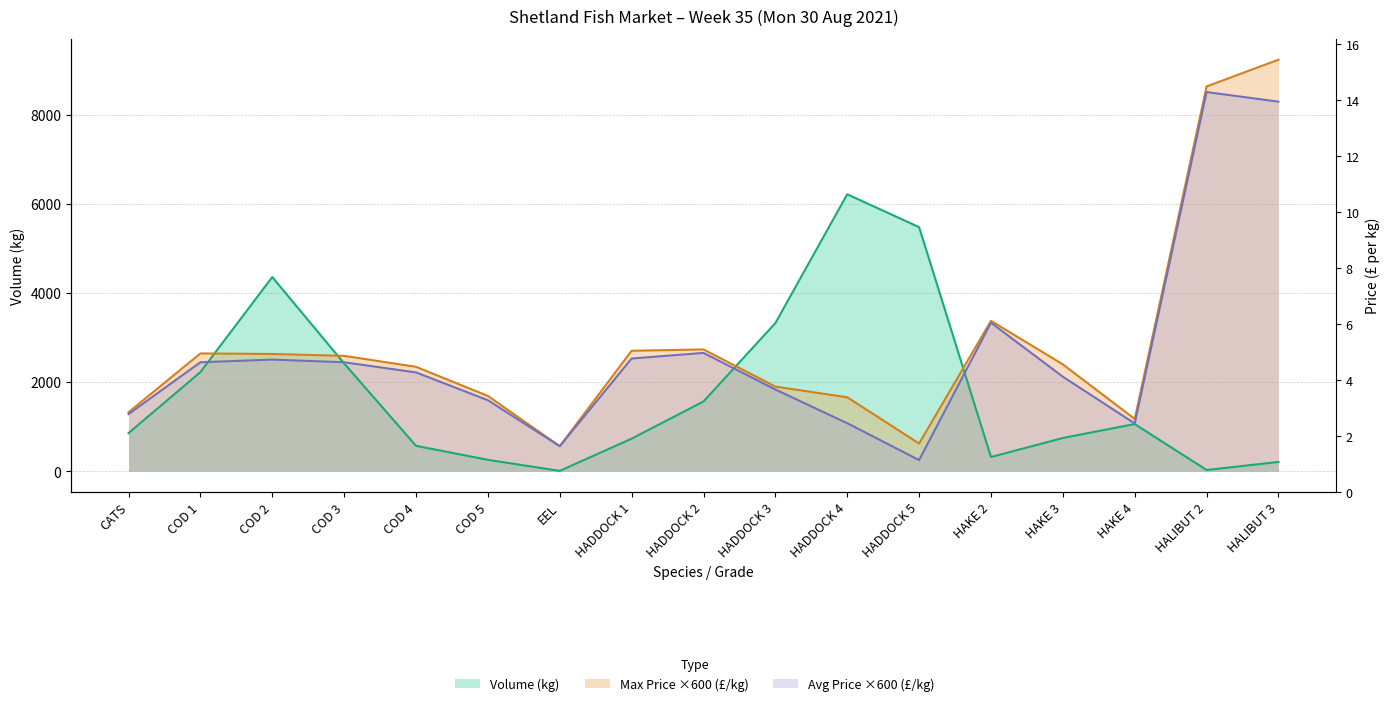

How many interior local peaks does the Volume (kg) series have?

3